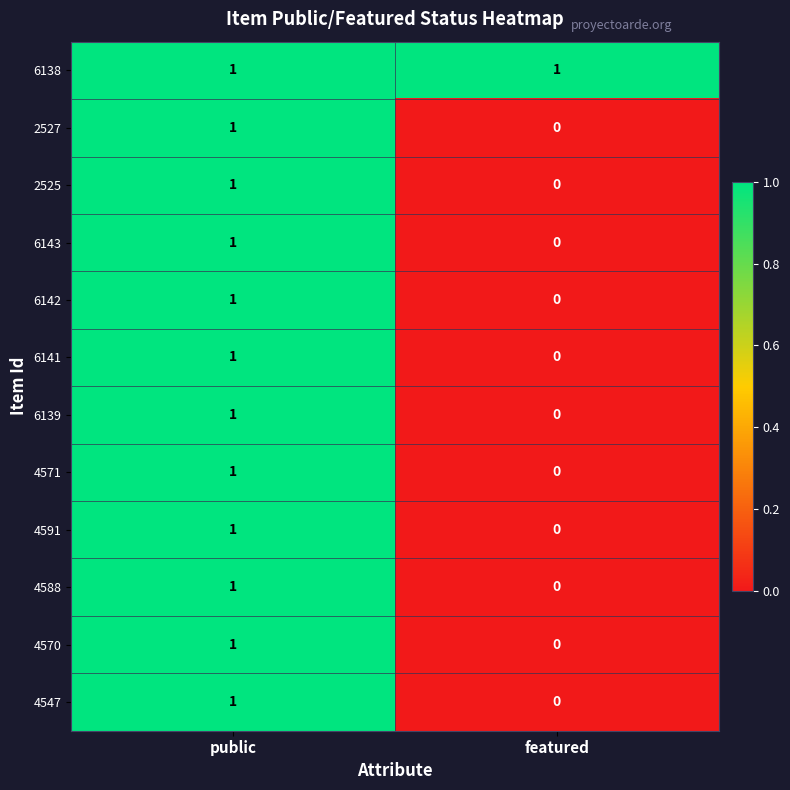

What is the total value across all series at public?

12